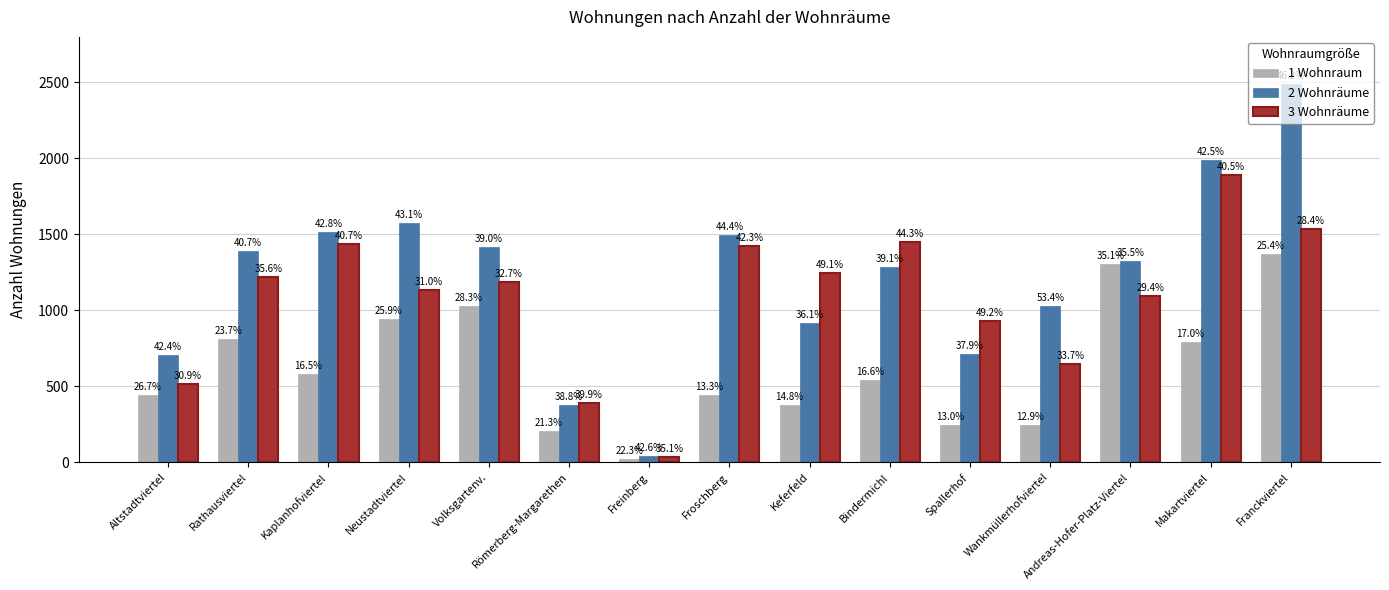

What value does the 2 Wohnräume series have at Spallerhof?

715